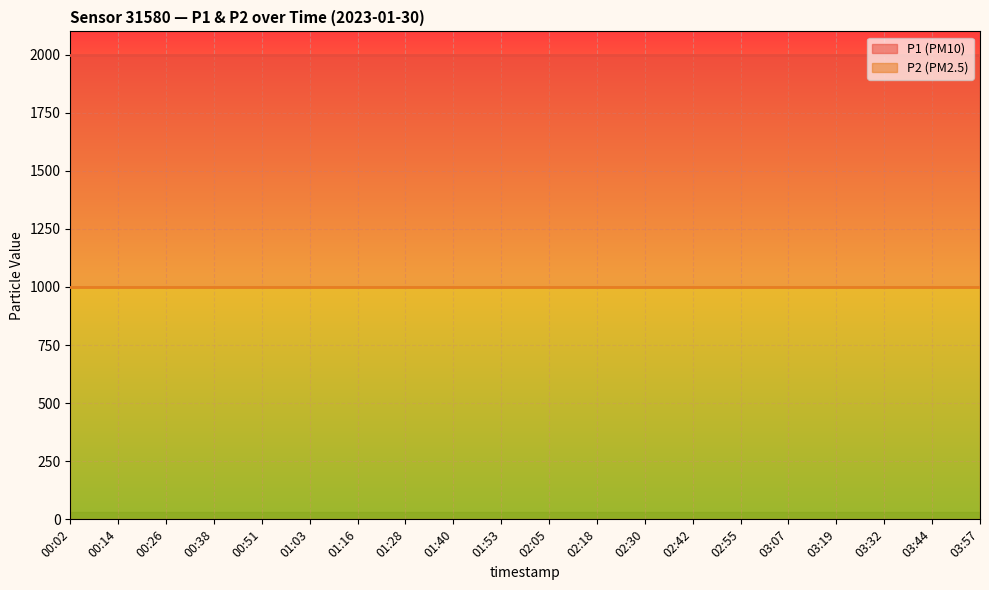

What is the value of the P2 point at the 1st from the left?

999.9